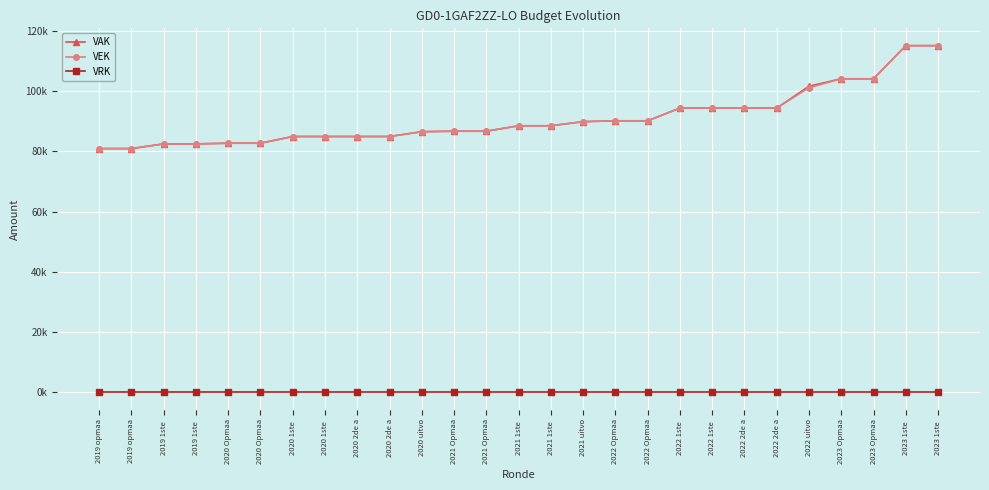

What is the spread (max minus min) of values at 2019 opmaa?

80961